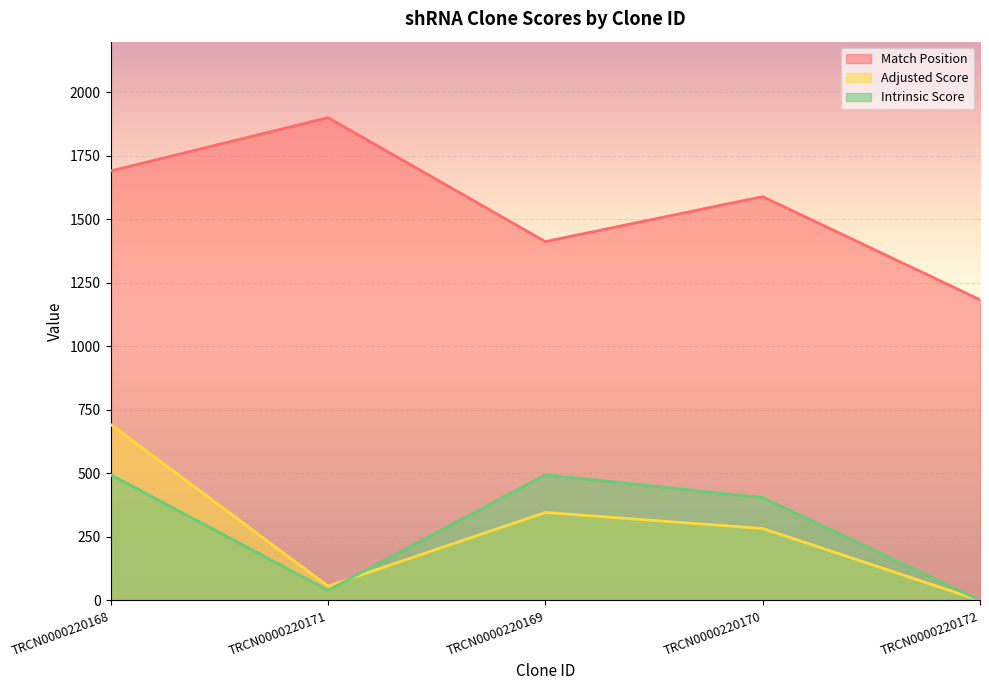

At which label does Adjusted Score reach its peak?

TRCN0000220168